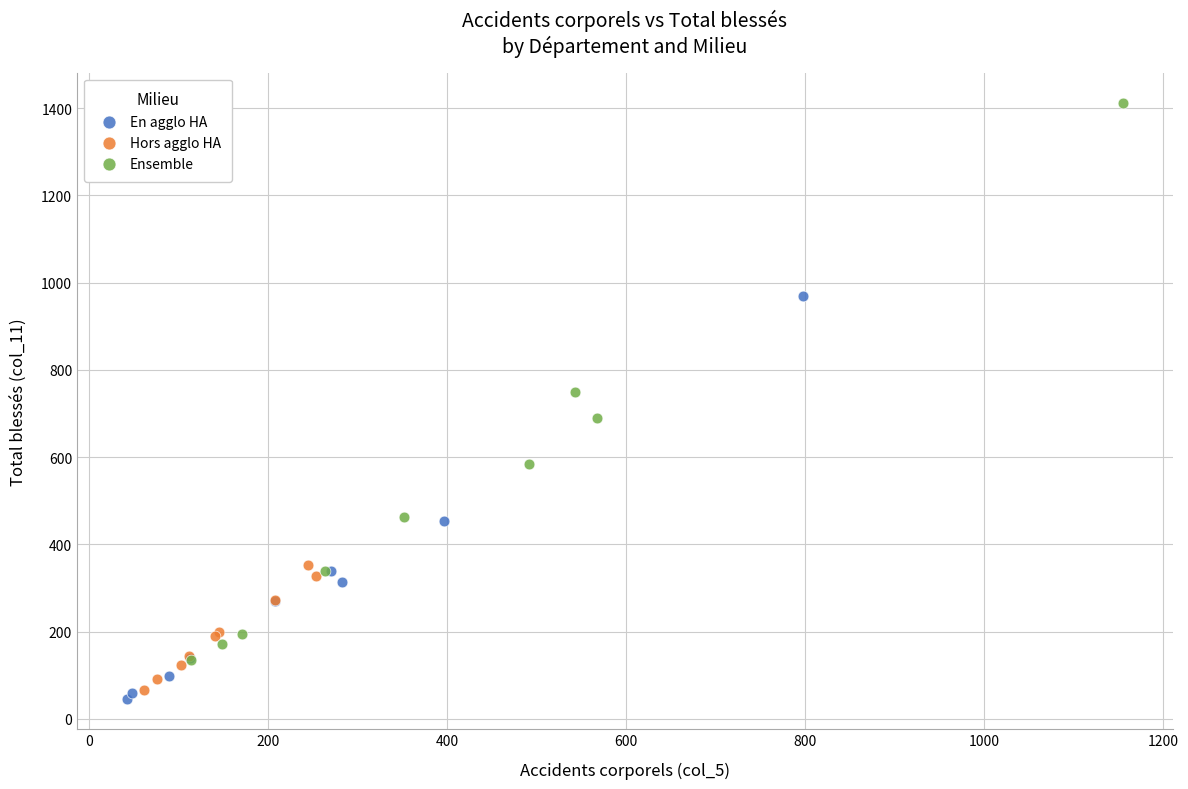

What are all the series names shown in the legend?

En agglo HA, Hors agglo HA, Ensemble